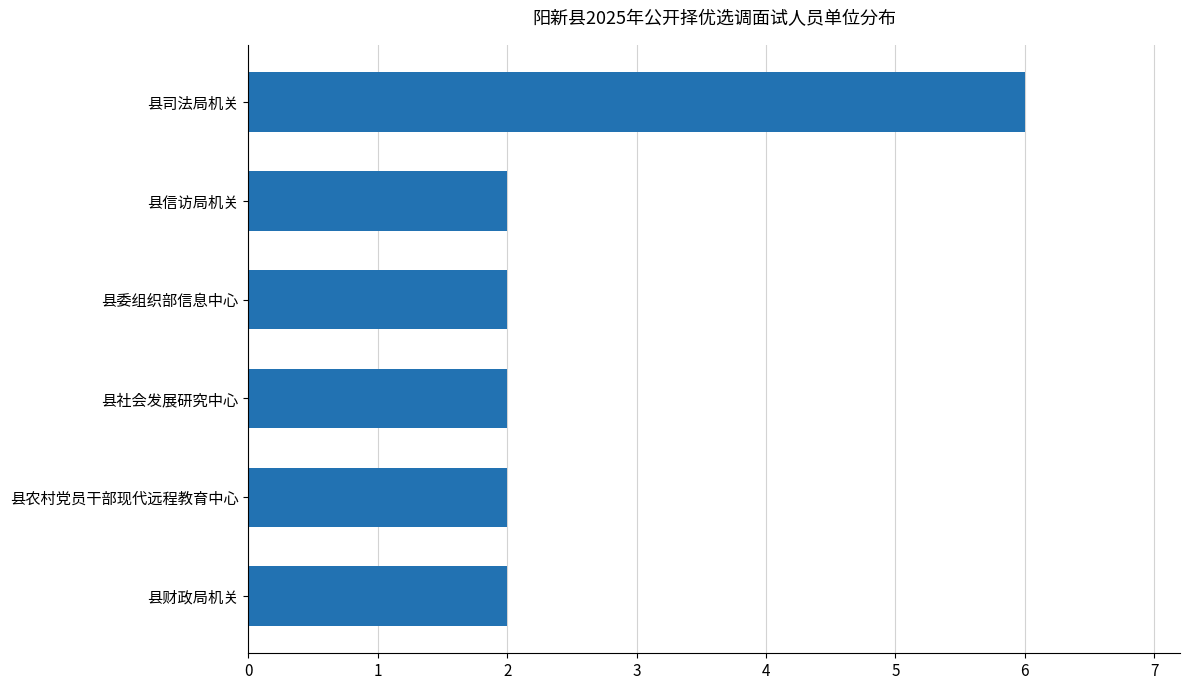

What is the label of the 5th bar from the bottom?

县信访局机关